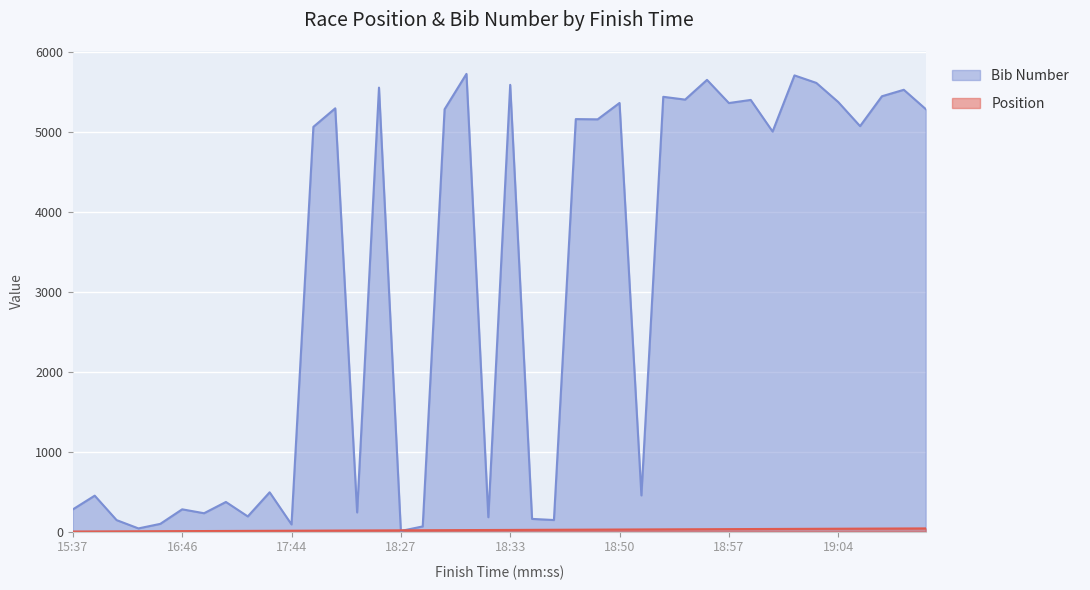

List the series in order of their overall mean, highest first.

Bib Number, Position